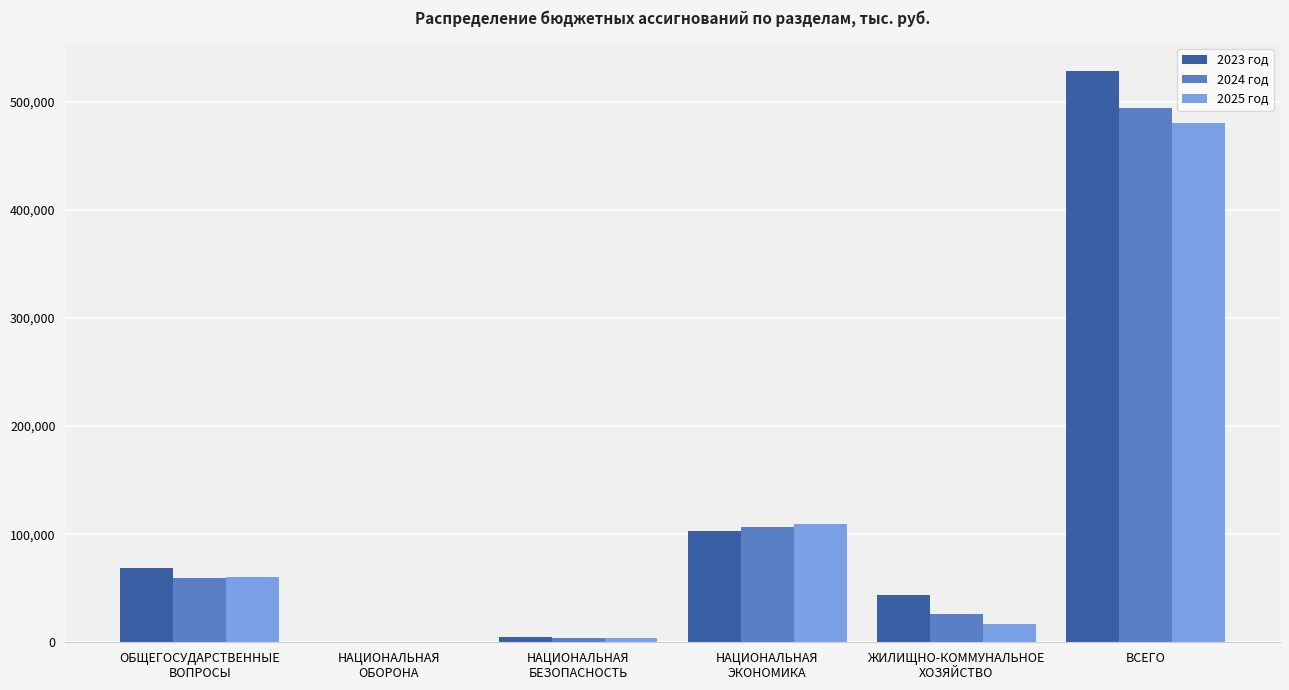

What is the sum of all 2023 год values?

748645.2